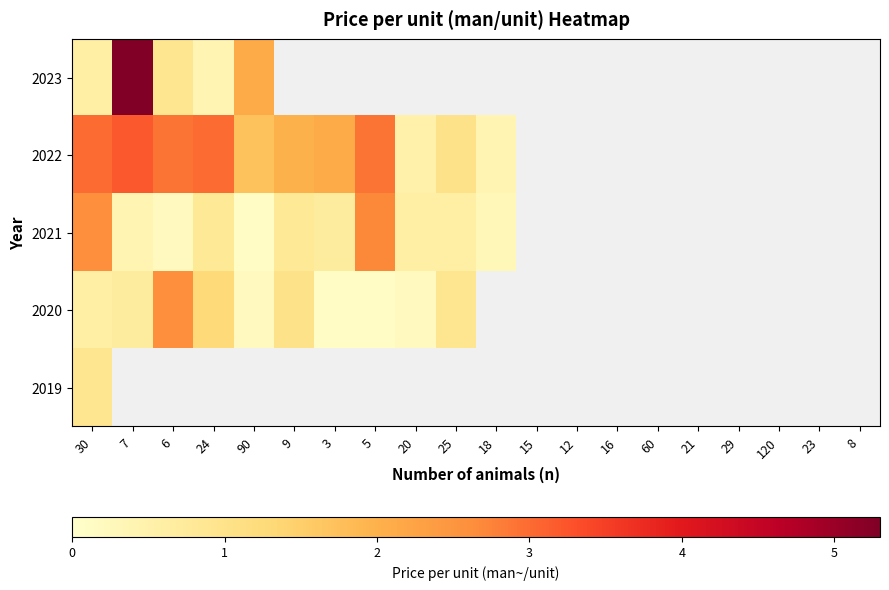

What is the difference between the maximum and minimum values in the 2021 series?

2.6